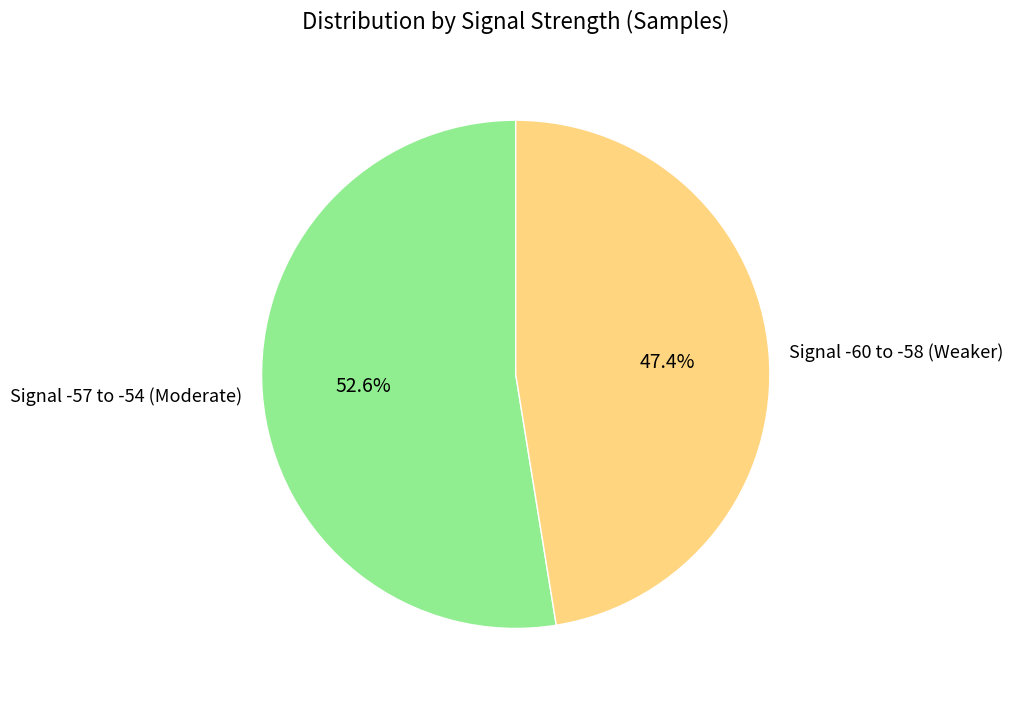

Approximately how many times larger is the value at Signal -60 to -58 (Weaker) compared to Signal -57 to -54 (Moderate)?

0.9